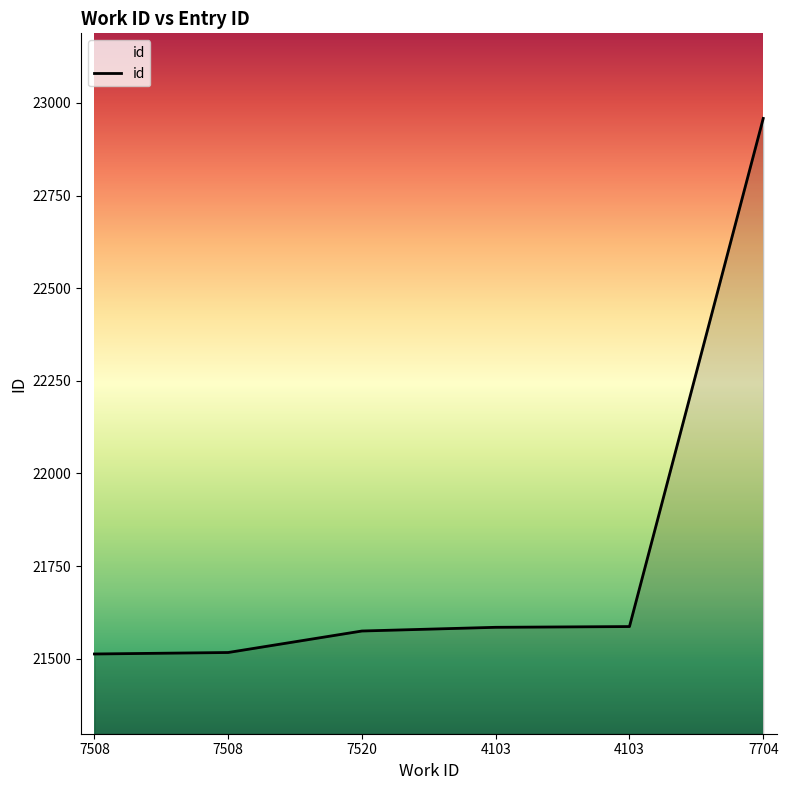

How many lines are shown in the chart?

1